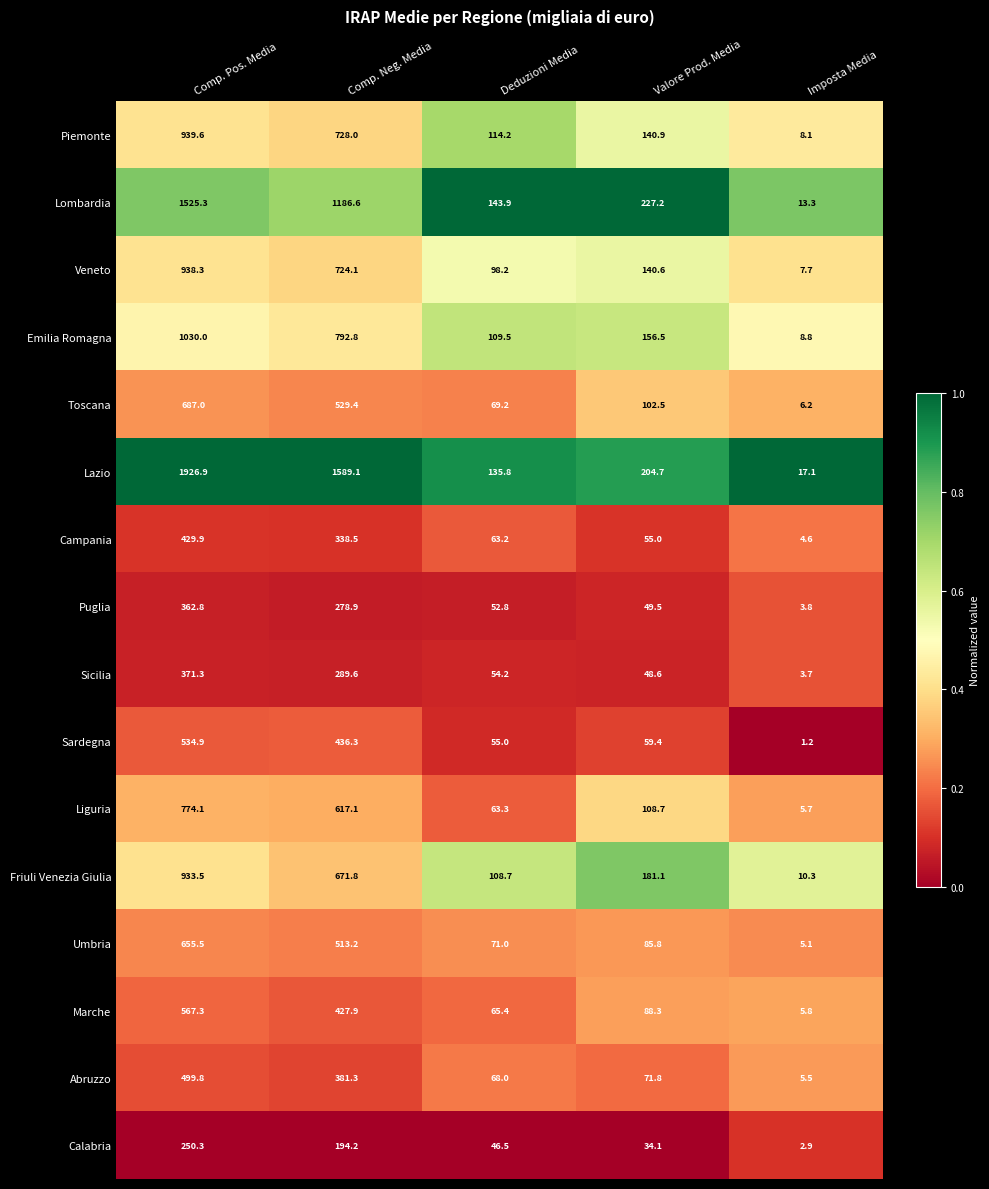

True or false: Liguria has a value of 774.1 at Comp. Pos. Media.

True